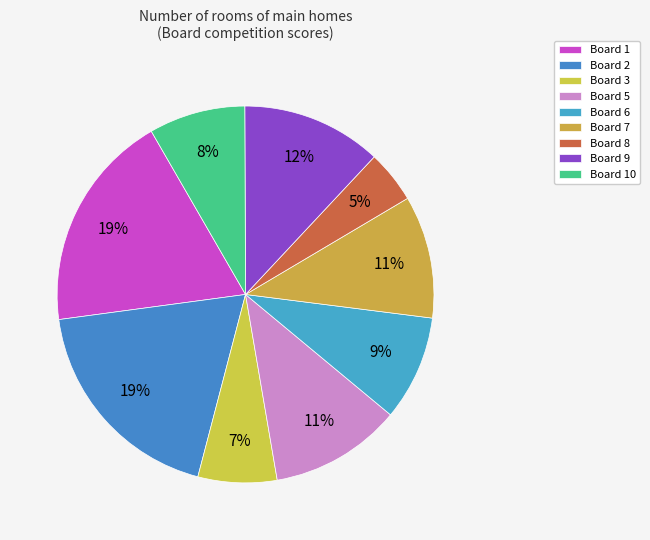

To the nearest percent, what is the difference between the largest and smallest slice percentages?

14%